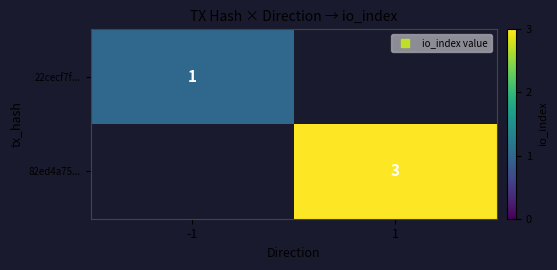

Count the number of categories in the chart.

2